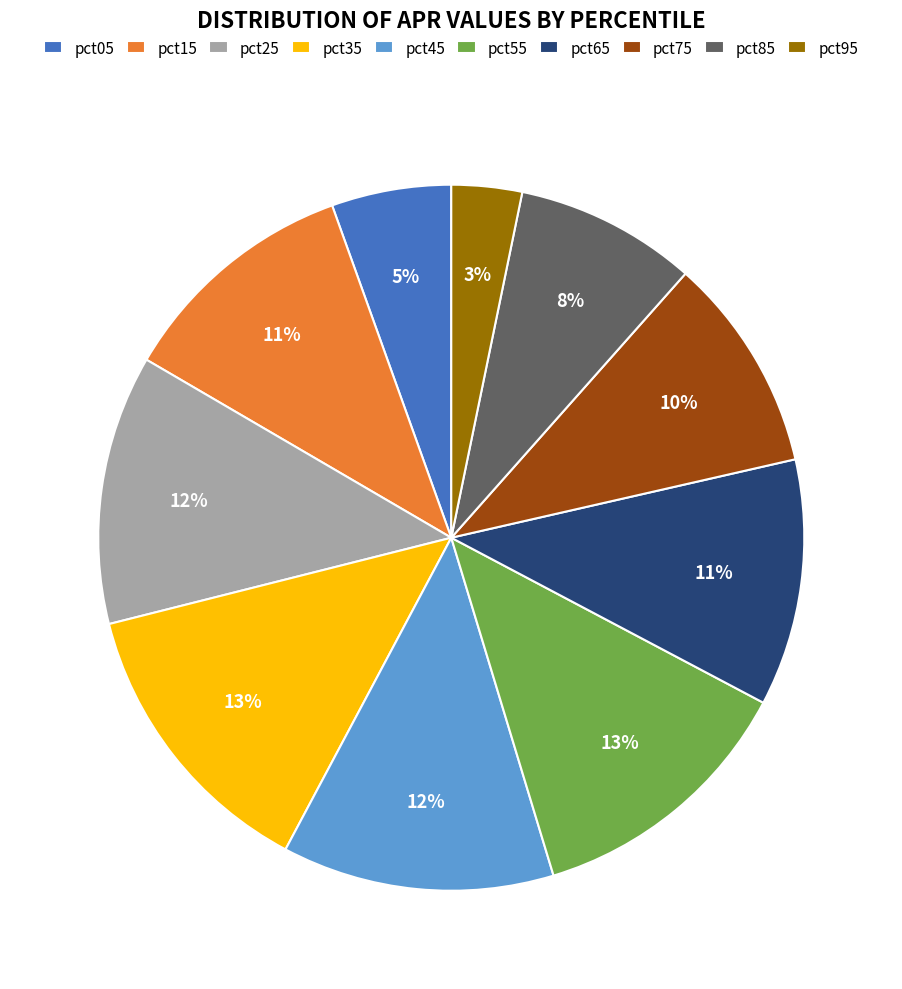

Between pct85 and pct05, which is larger?

pct85